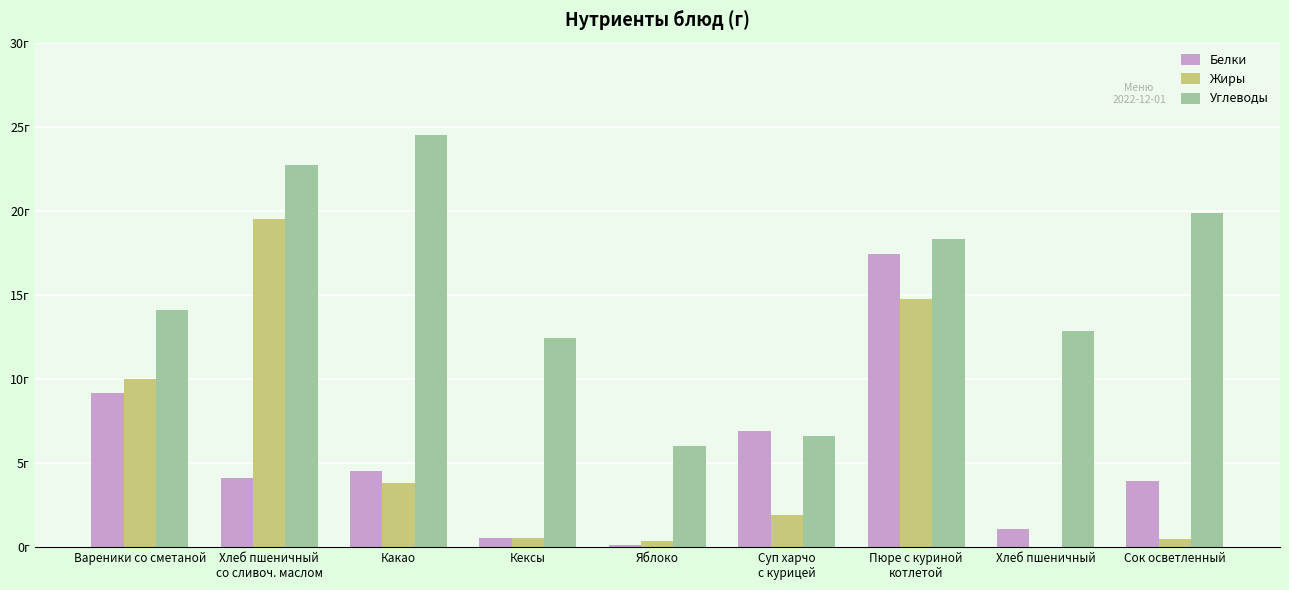

Which series has the largest total across all categories?

Углеводы